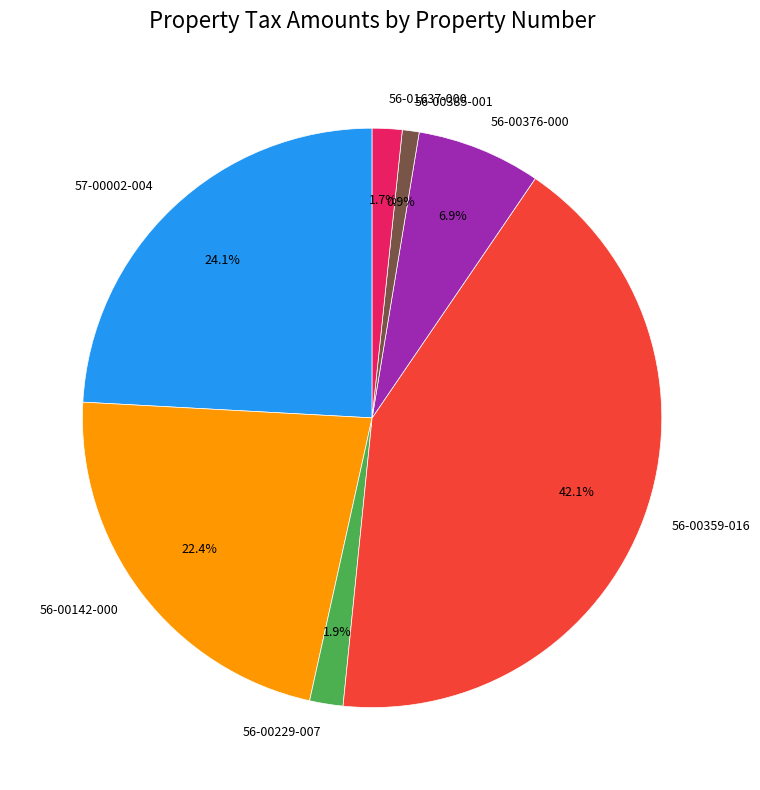

True or false: 56-00376-000 accounts for 7% of the total.

True